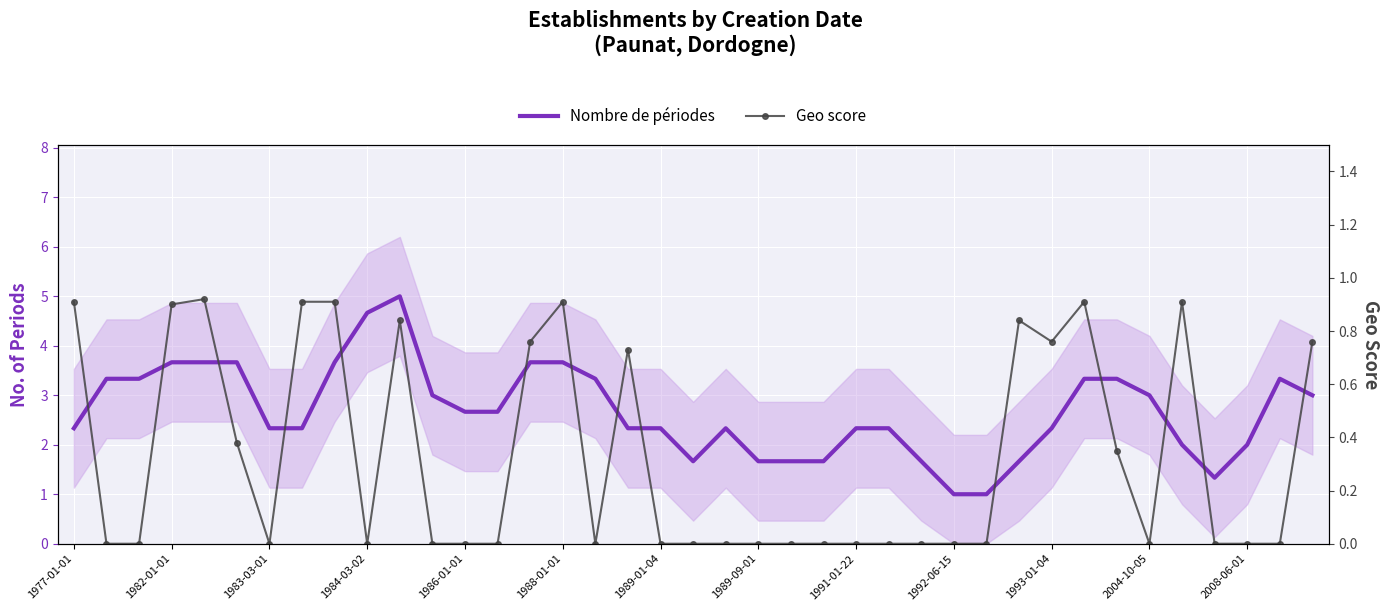

Is the value of Geo score at 2004-10-05 greater than the value of Nombre de périodes at 1984-03-02?

No